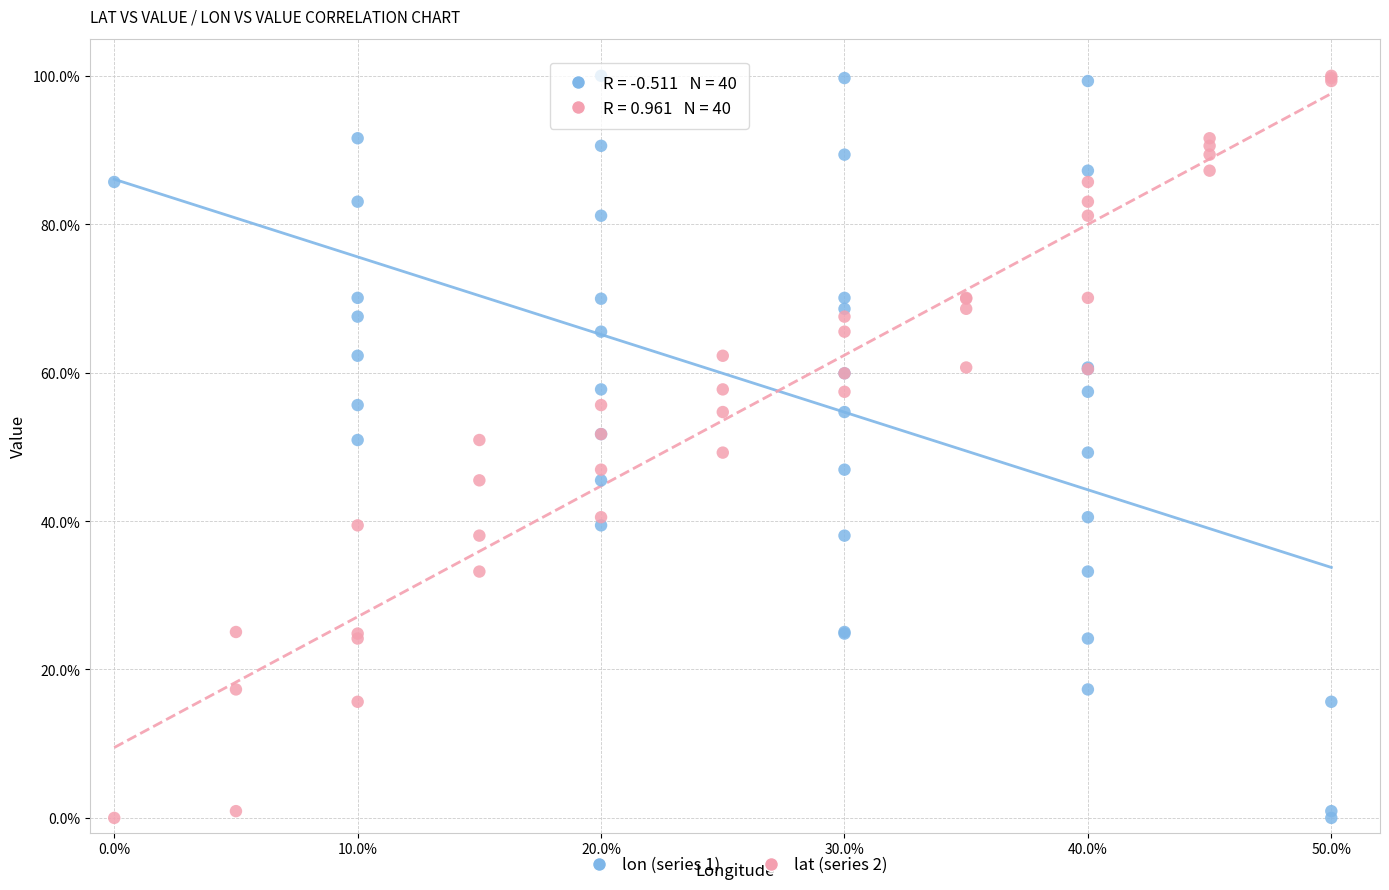

What are all the series names shown in the legend?

lon (series 1), lat (series 2)